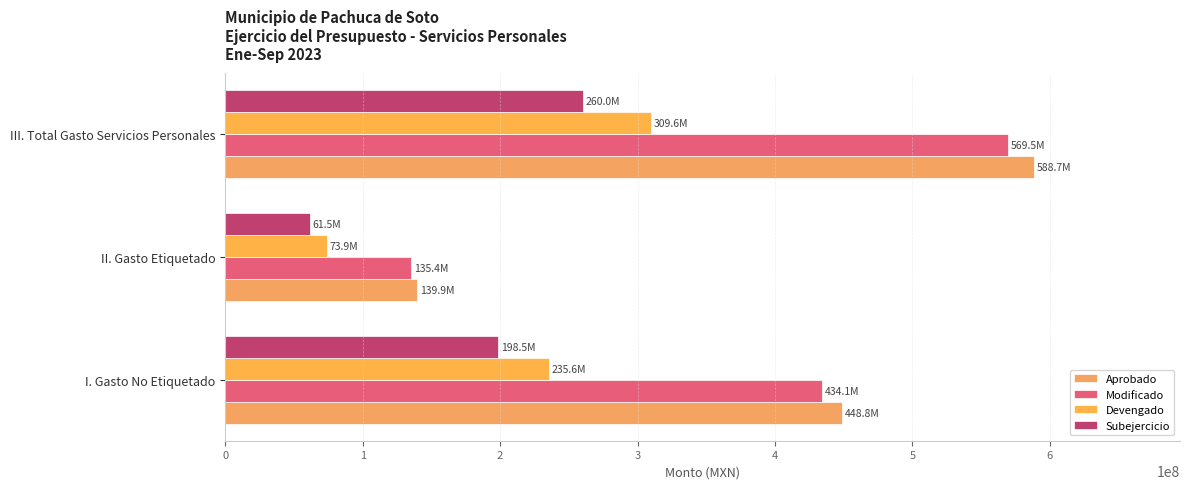

How many series are shown in this chart?

4